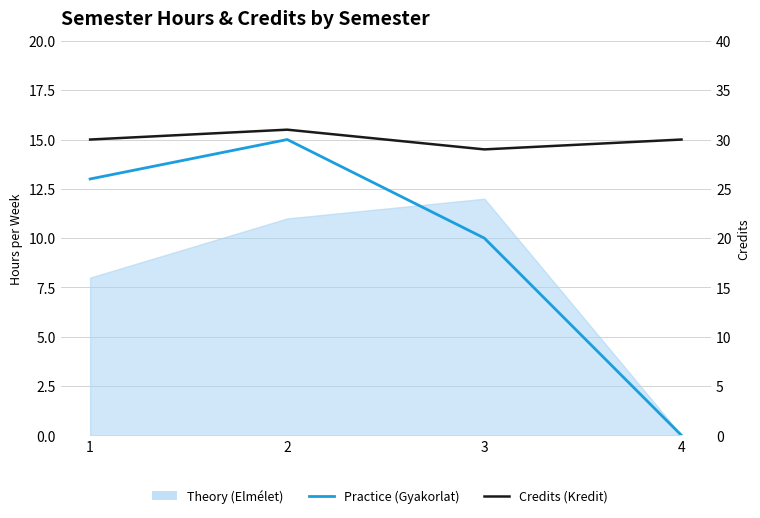

Is this an area chart (filled region under the line)?

No